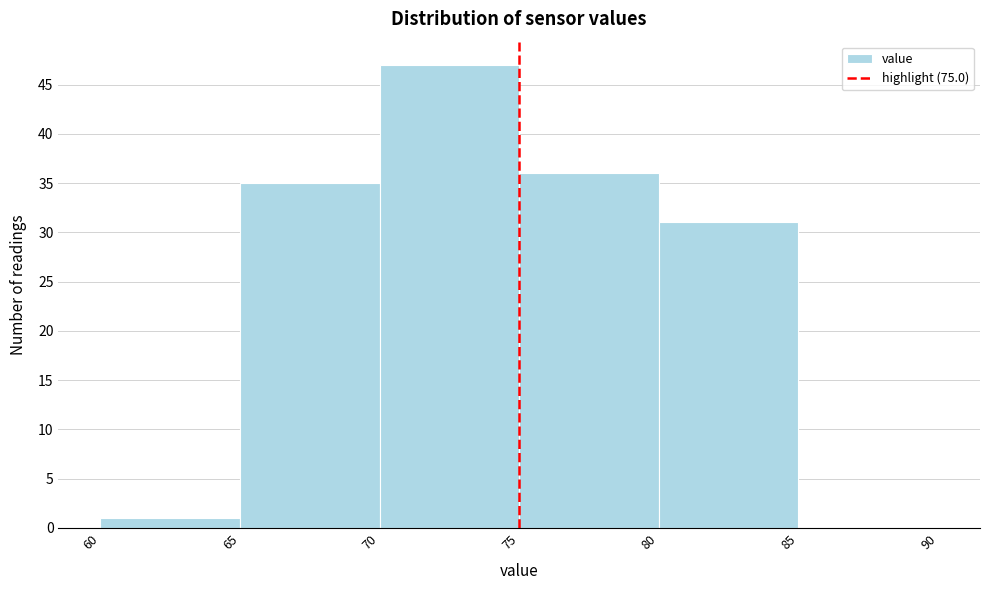

Over which range of the x-axis is the bar tallest?

70 to 75